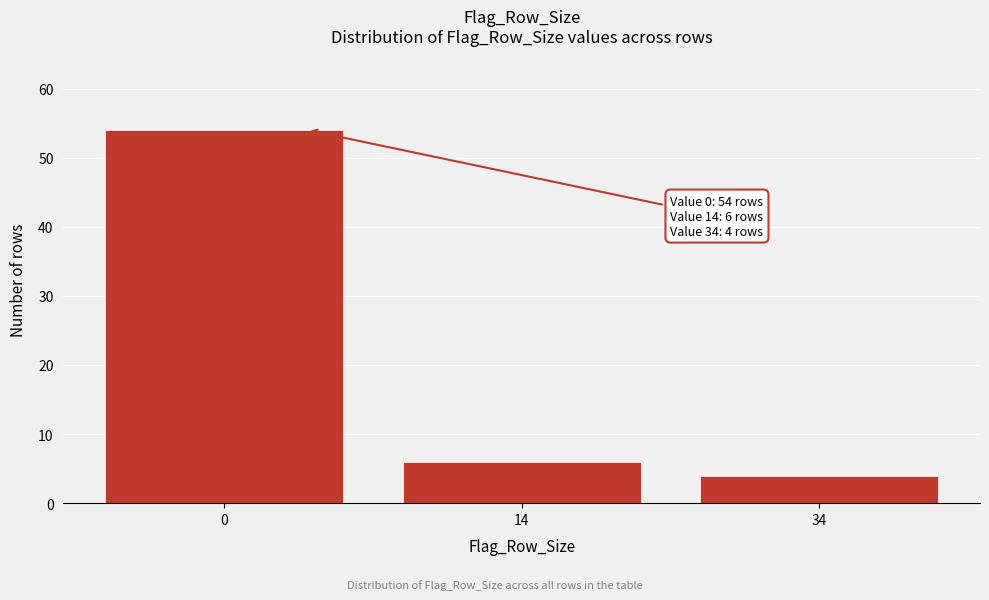

Reading left to right, extract all data points from this chart.

0=54	14=6	34=4